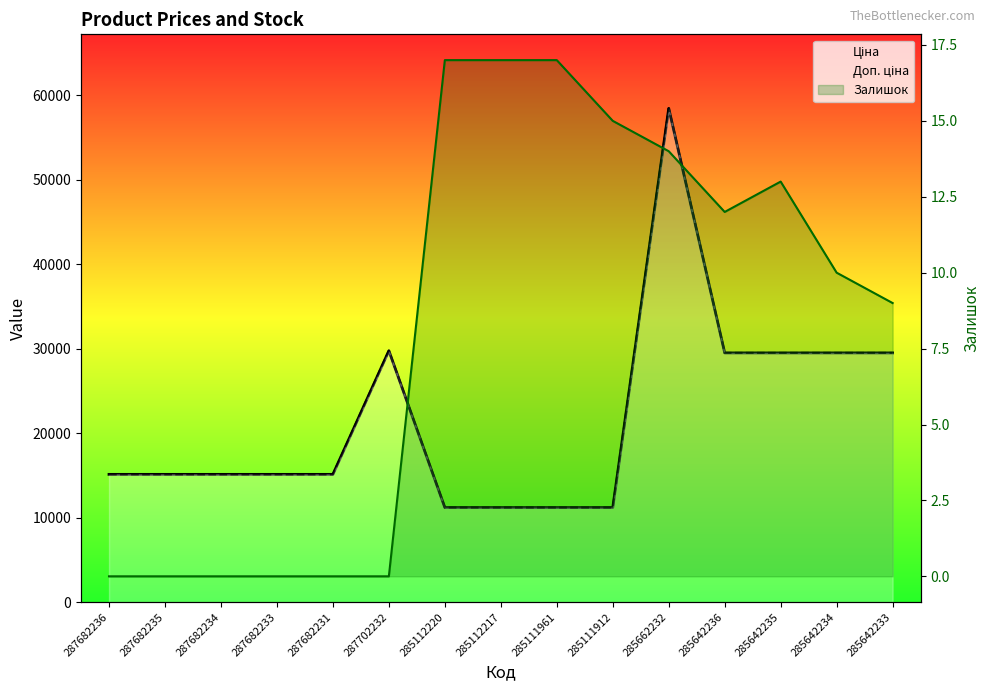

How many data points in Ціна are above 15120?

6